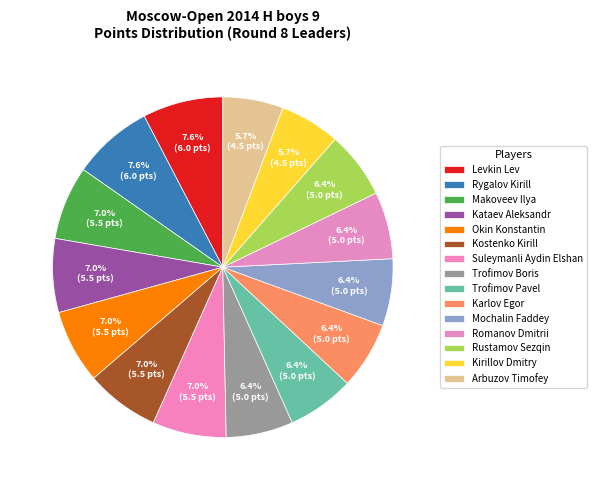

Is there a majority slice in this chart?

No